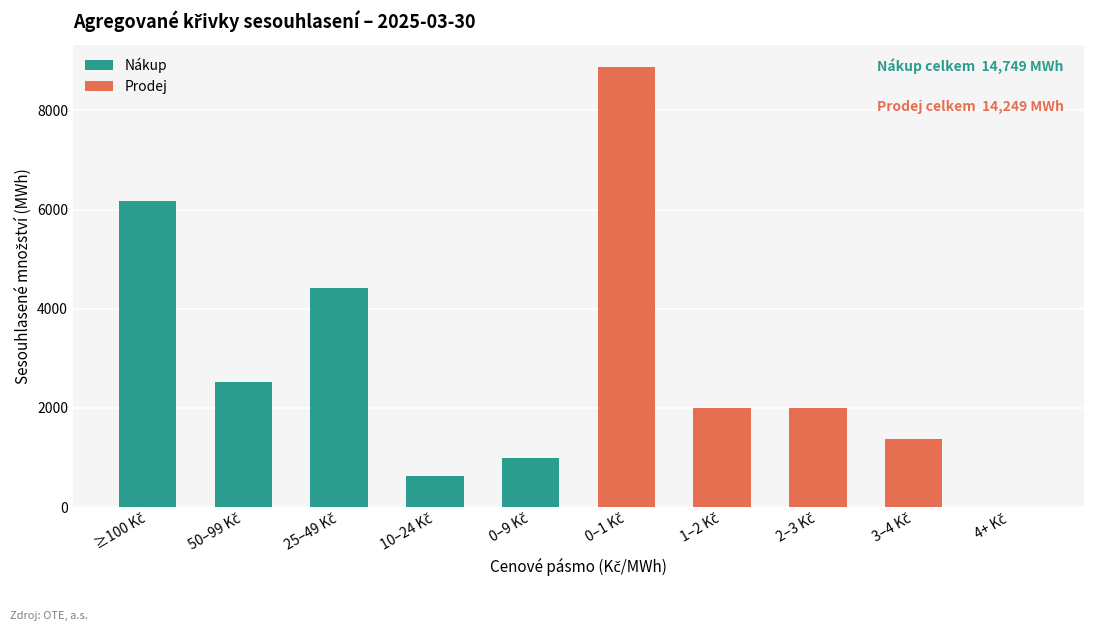

Read the Nákup value at ≥100 Kč.

6180.3